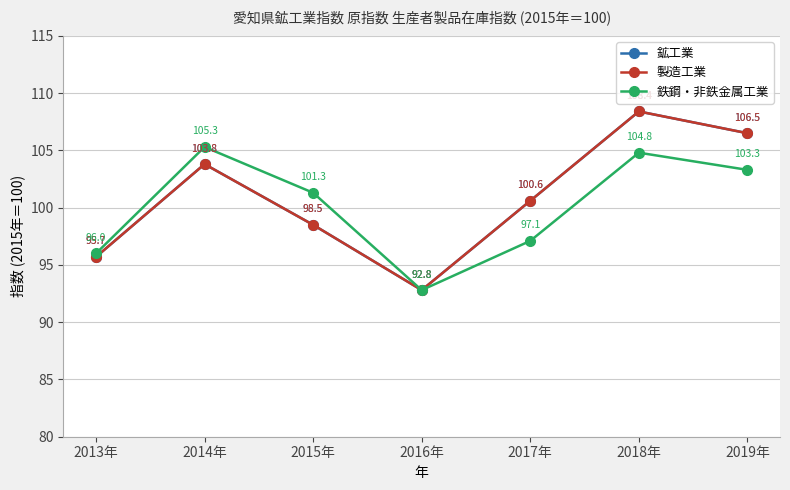

Does the chart have visible grid lines?

Yes